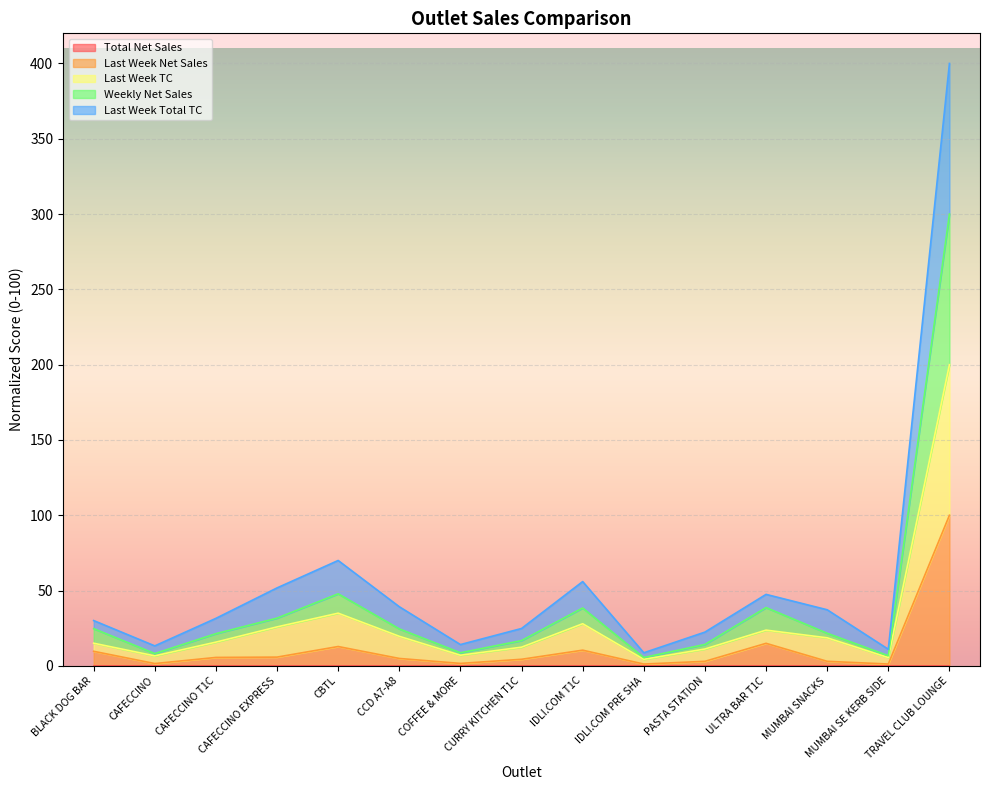

What is the label of the 14th point from the left?

MUMBAI SE KERB SIDE